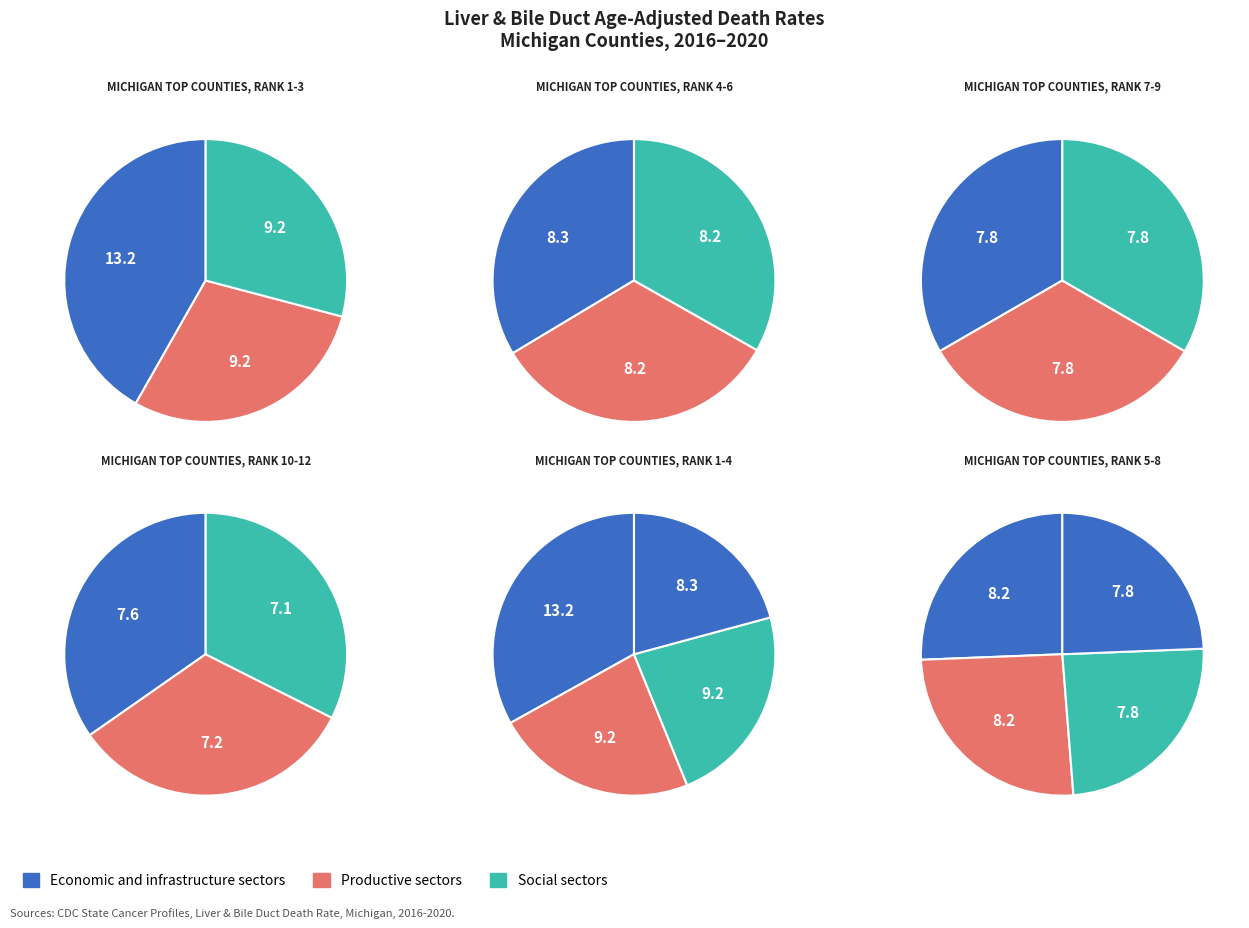

Is Lapeer County the majority of the pie?

No